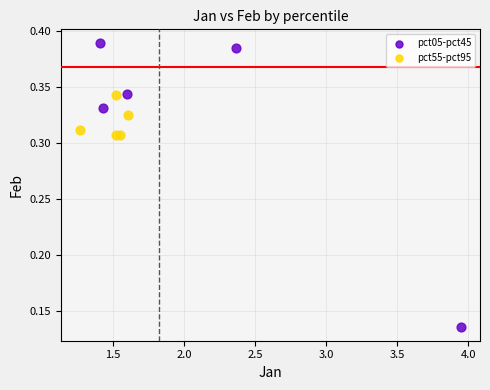

Which series contains the lowest Y value?

pct05-pct45